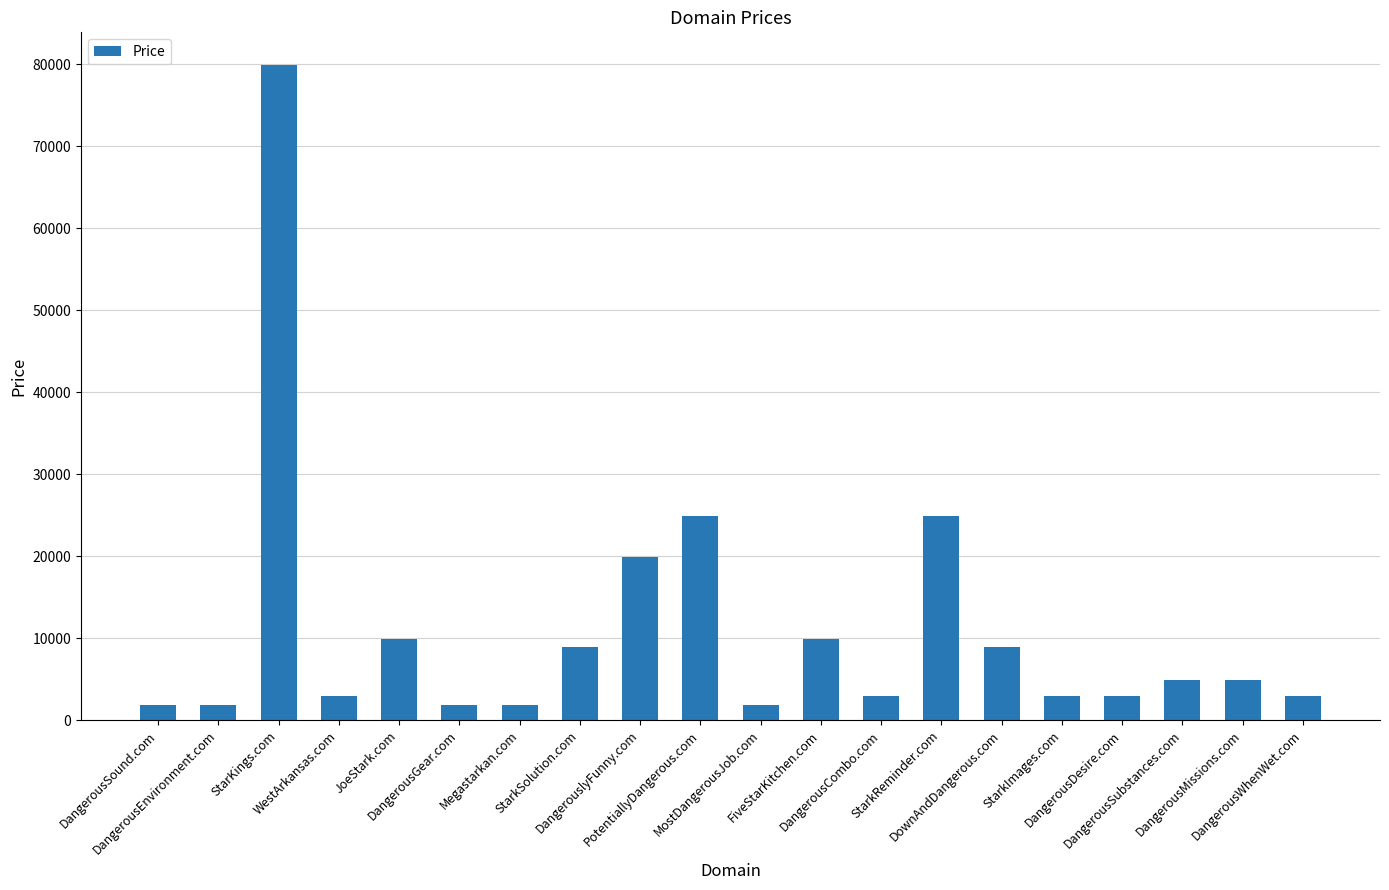

What is the minimum value shown in the chart?

1888